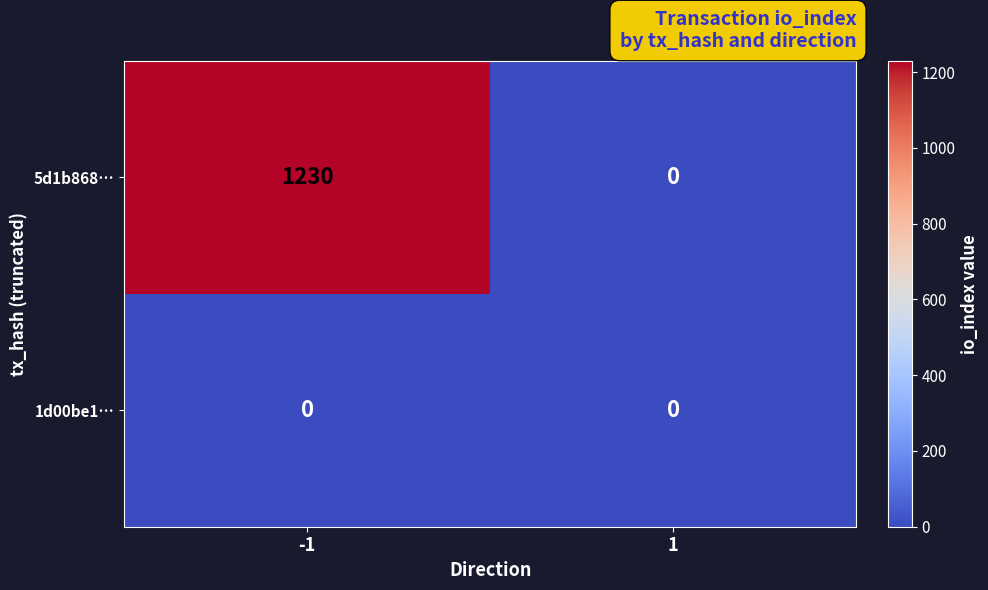

What is the maximum value shown in the chart?

1230